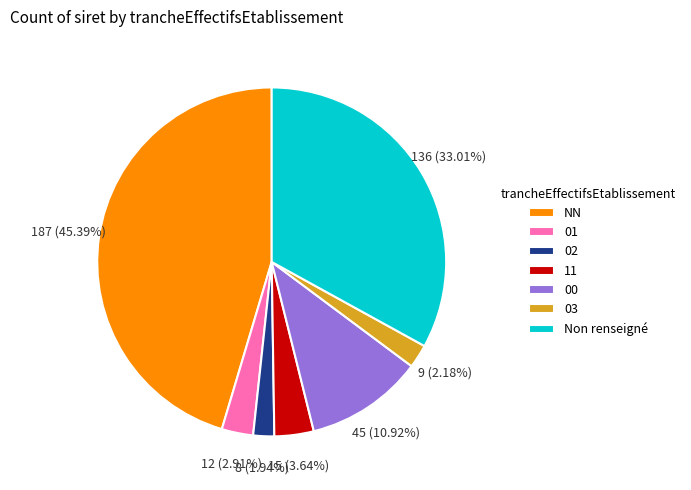

Count the number of slices in the pie.

7